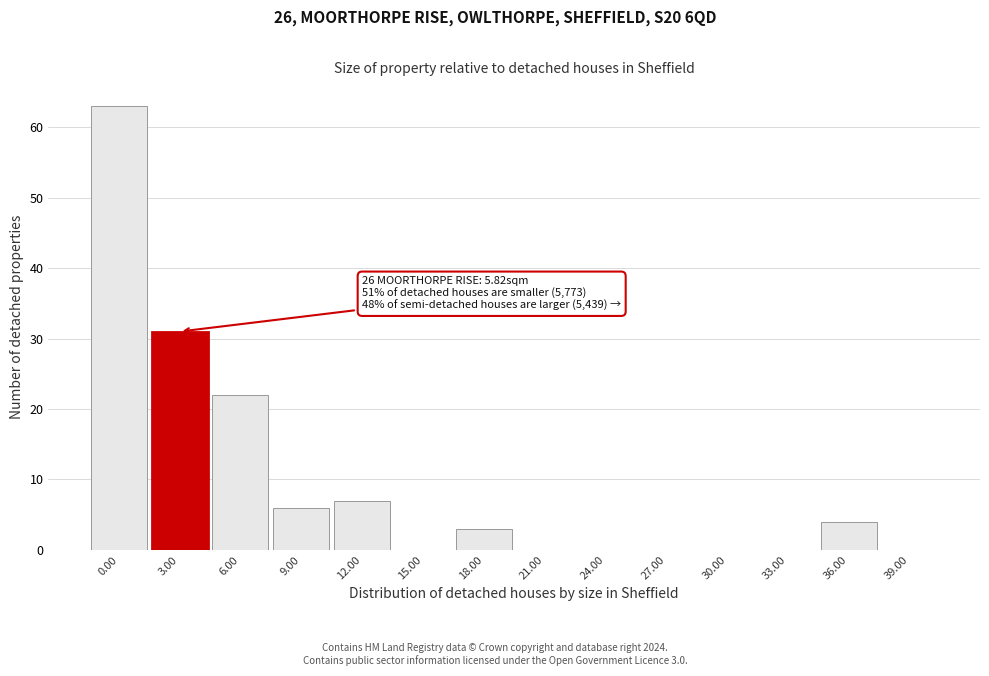

Reading right to left, extract all data points from this chart.

39.00=0	36.00=4	33.00=0	30.00=0	27.00=0	24.00=0	21.00=0	18.00=3	15.00=0	12.00=7	9.00=6	6.00=22	3.00=31	0.00=63